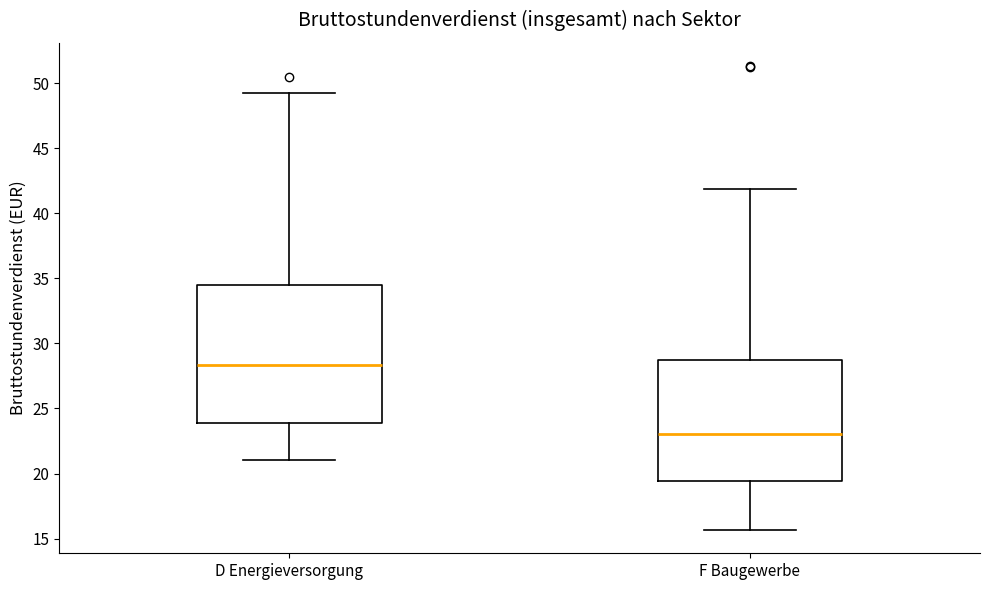

Which box's median line is the lowest?

F Baugewerbe